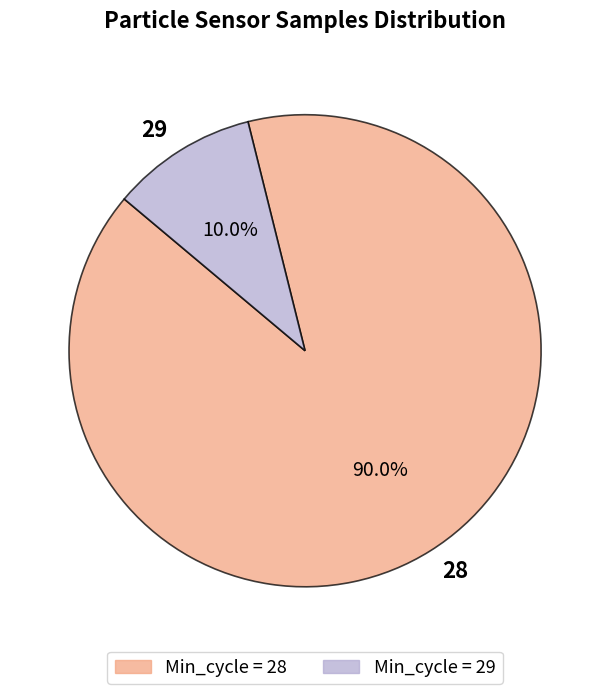

To the nearest percent, what percentage of the pie is 28?

90%